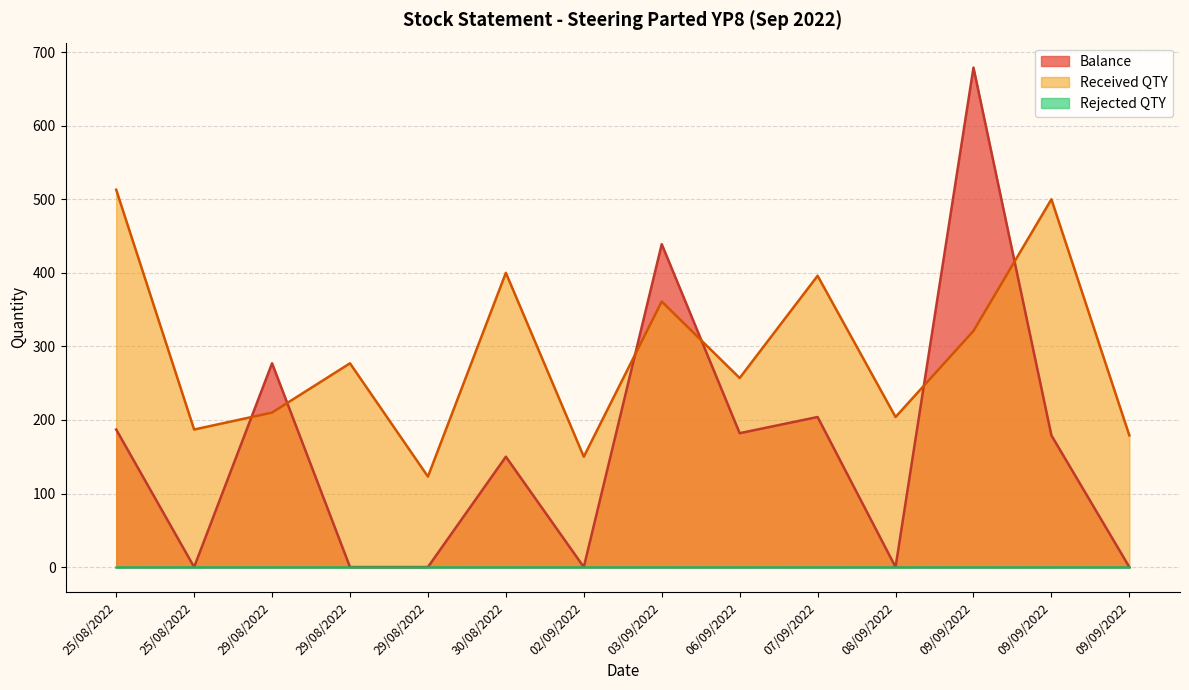

Does the chart have visible grid lines?

Yes